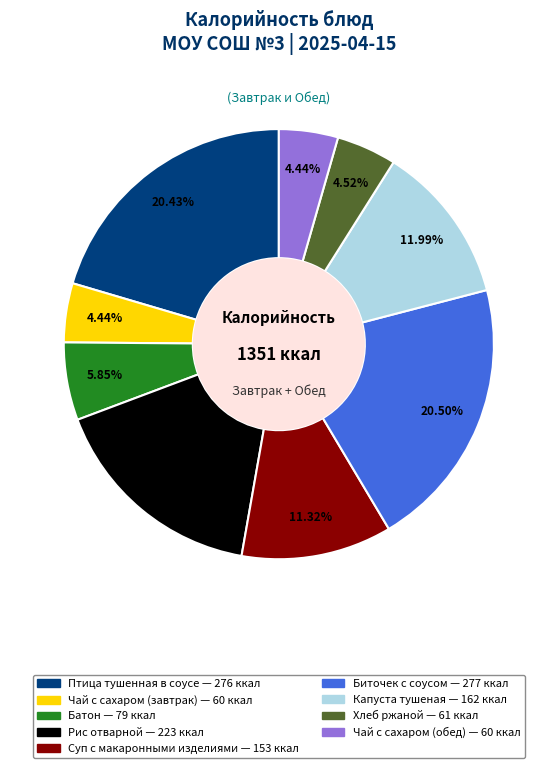

To the nearest percent, what is the combined percentage of Птица тушенная в соусе and Батон?

26%